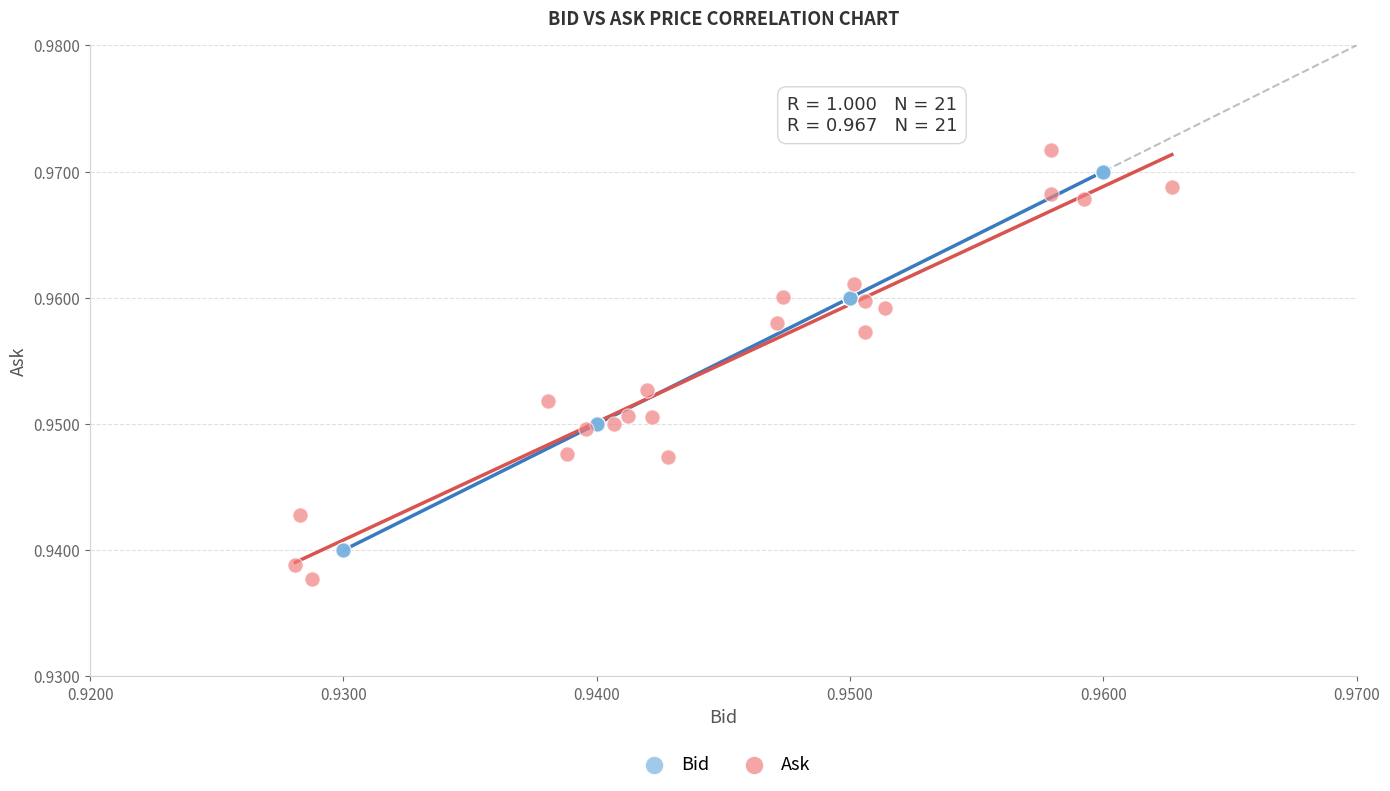

Which series has the widest spread of Y values?

Ask